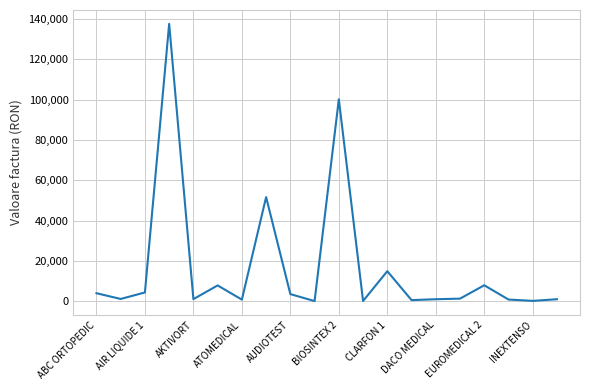

What is the maximum value shown in the chart?

137648.8